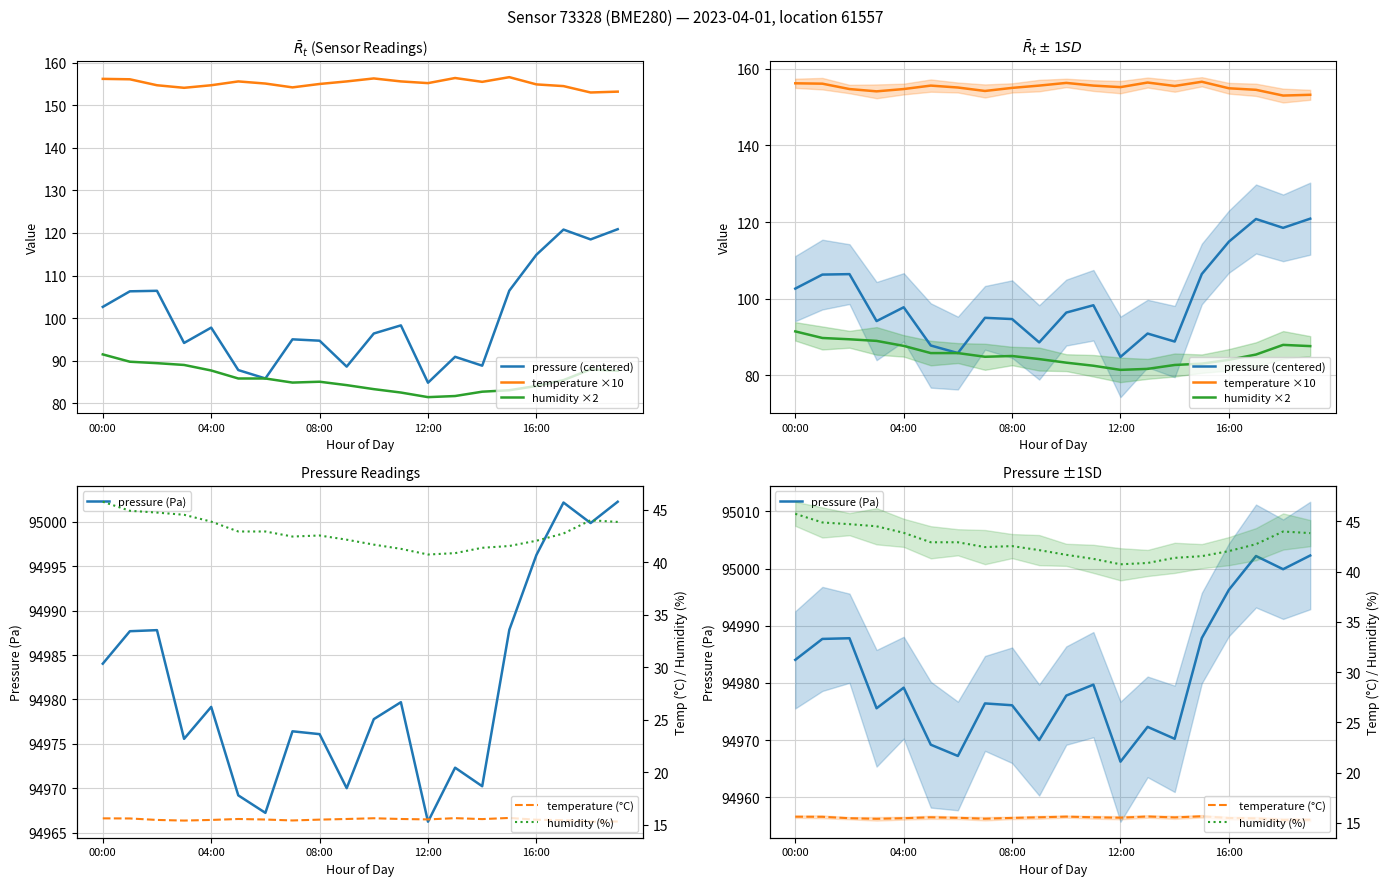

What is the difference between the second highest and minimum values in the humidity ×2 series?

8.3